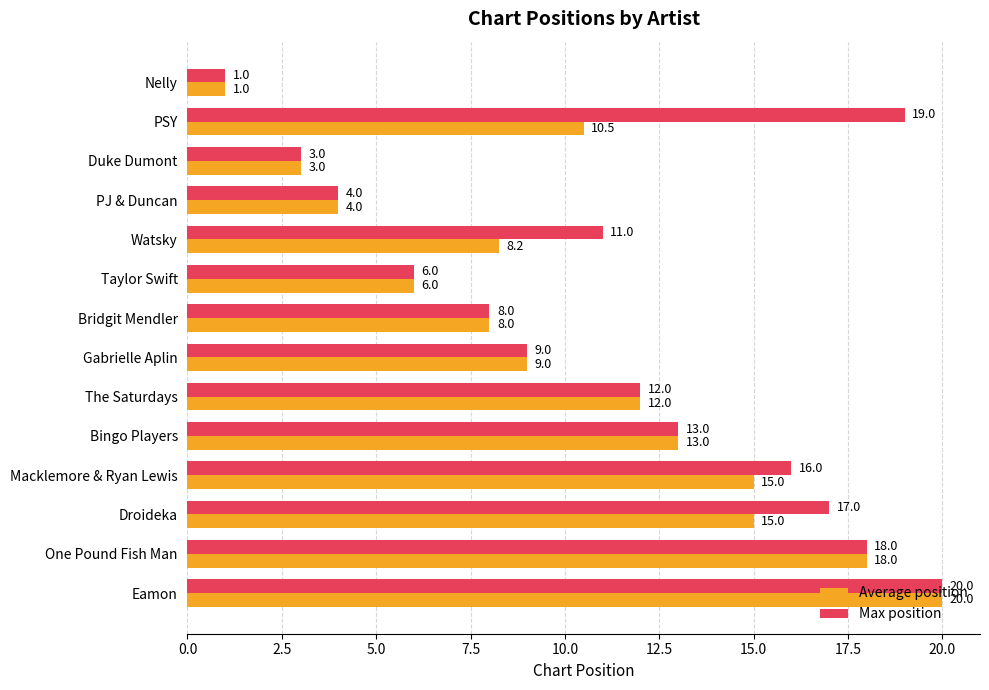

List the series in order of their overall mean, highest first.

Max position, Average position